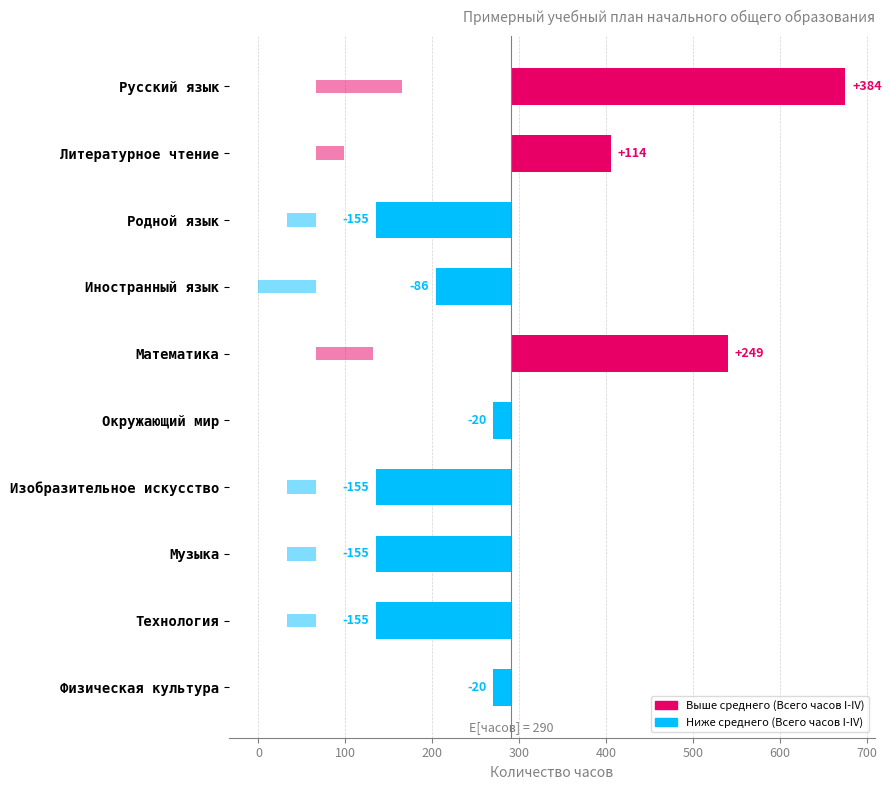

True or false: Всего часов (I-IV) has a value of -86.4 at Иностранный язык.

True